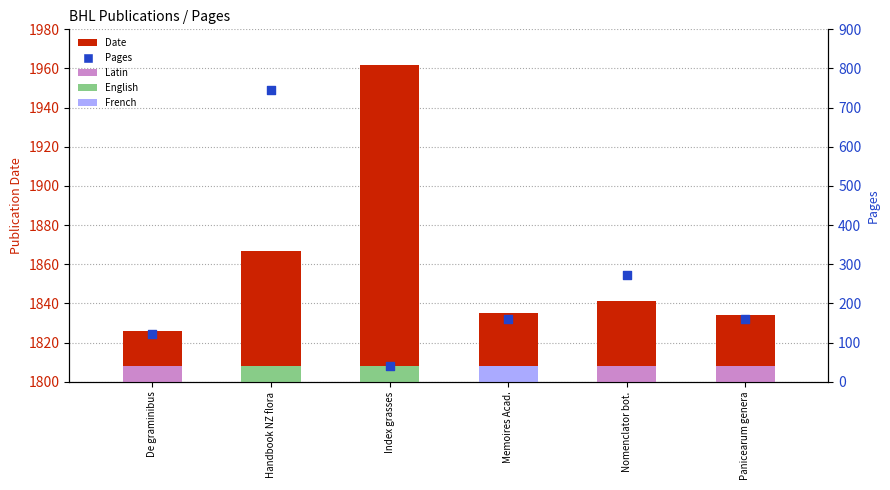

Which series has the largest total across all categories?

Date